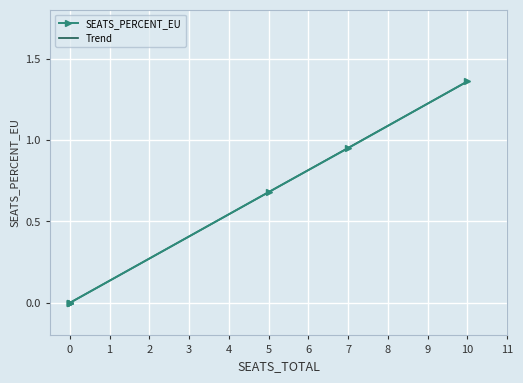

True or false: Trend has more than 0 interior local peaks.

False